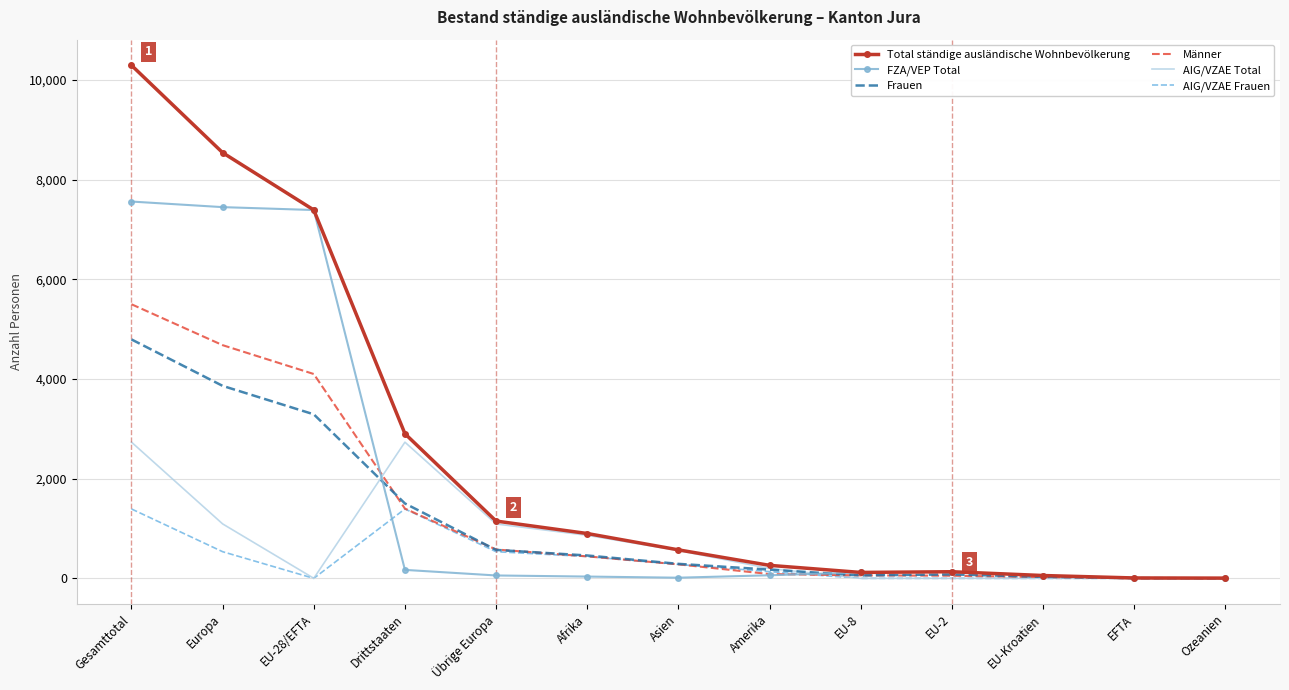

At which category is the sum across all series the highest?

Gesamttotal